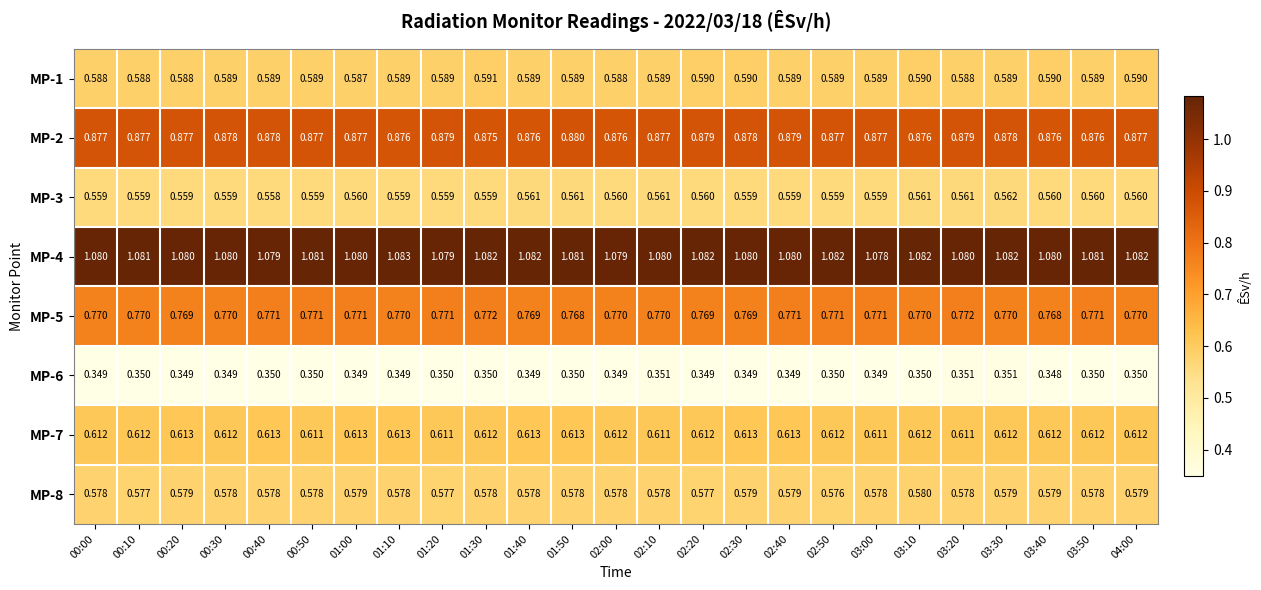

What is the total value across all series at 01:40?

5.4